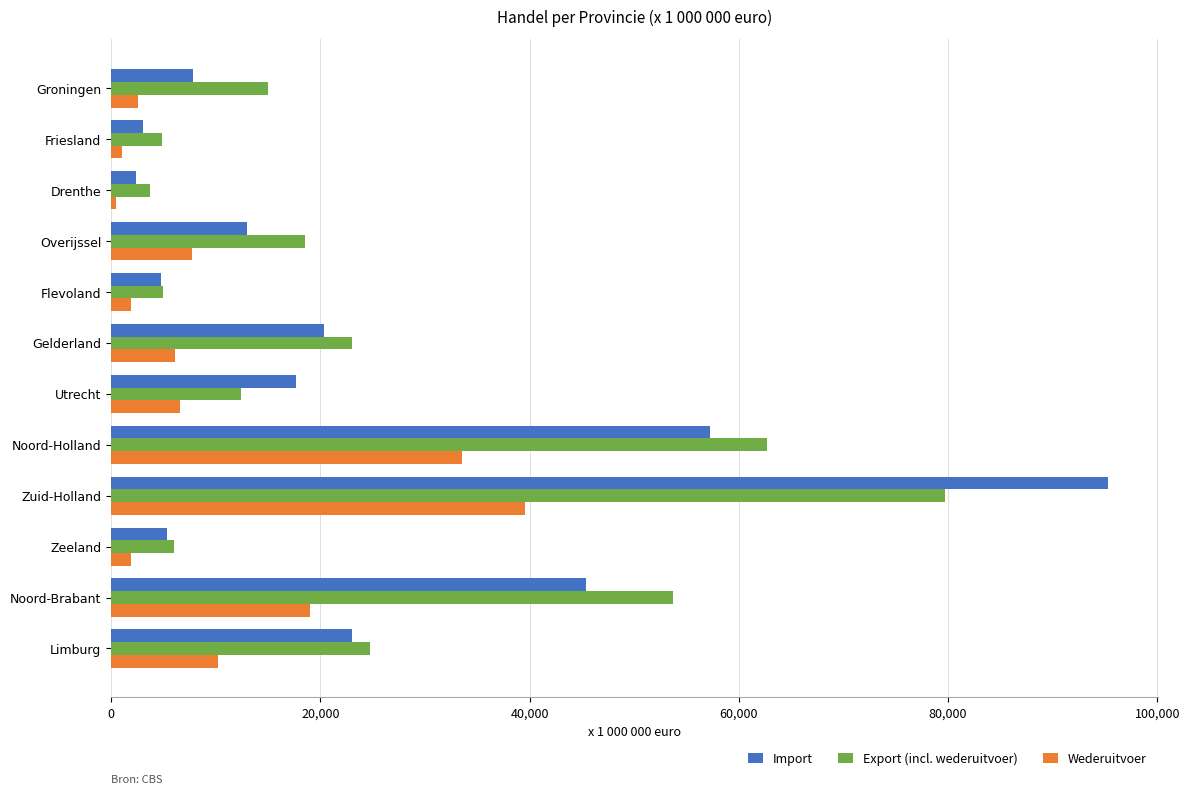

Where is Wederuitvoer nearest to the value 20012?

Noord-Brabant